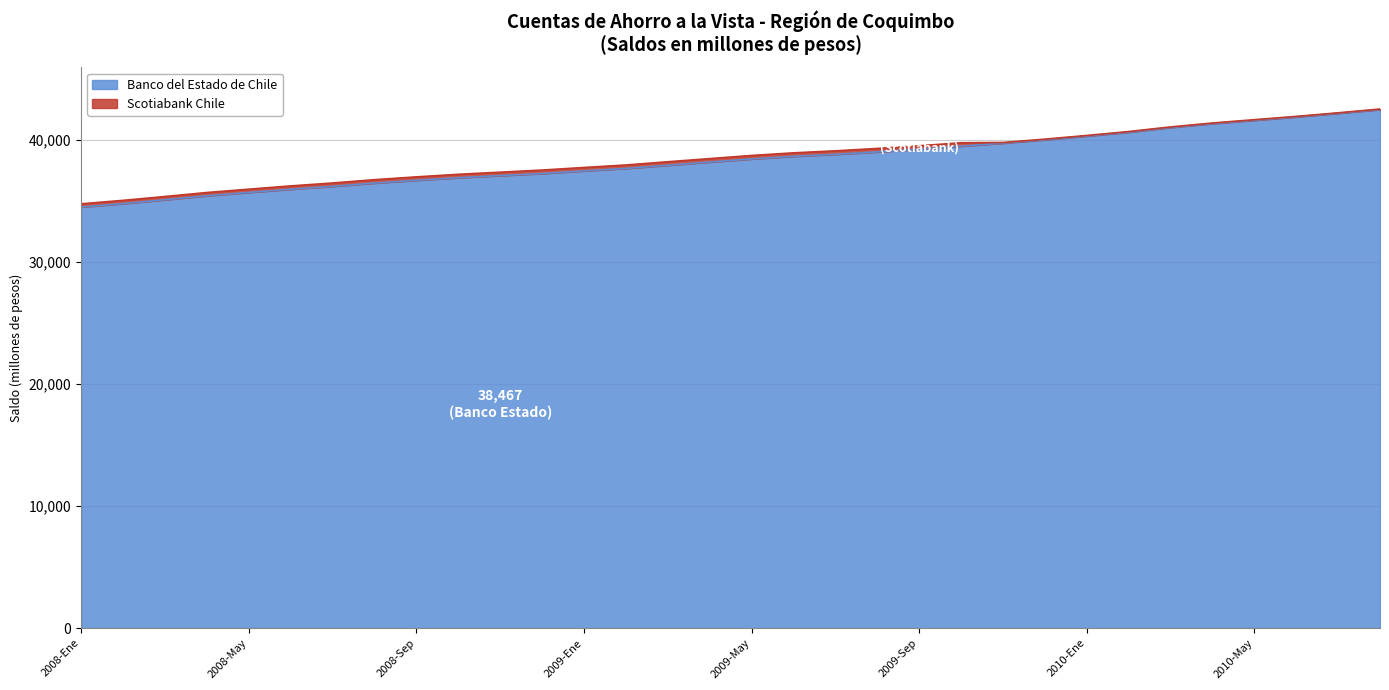

Count the number of values greater than 38467.

15